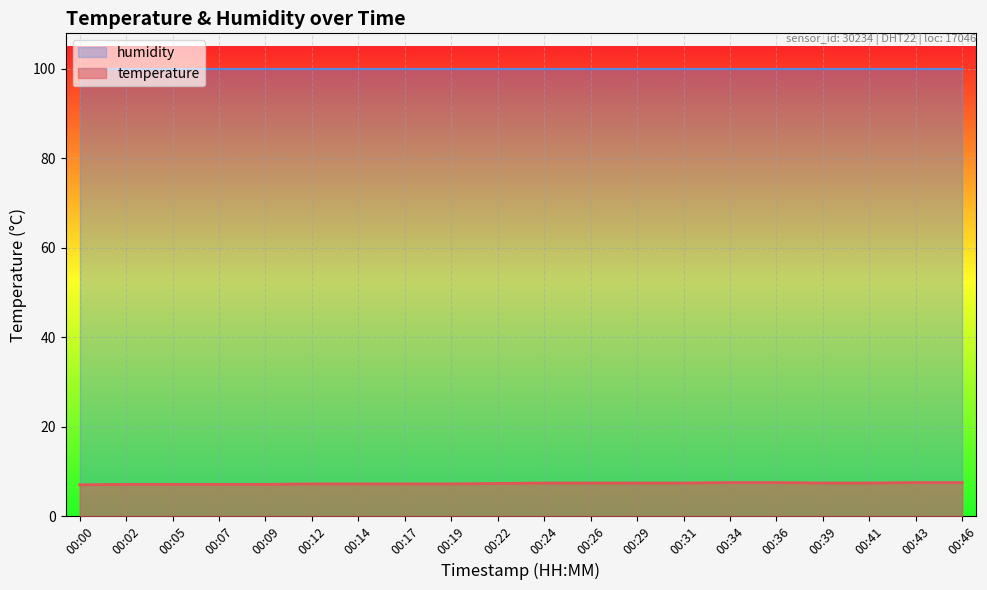

What is the sum of all values?

145.9